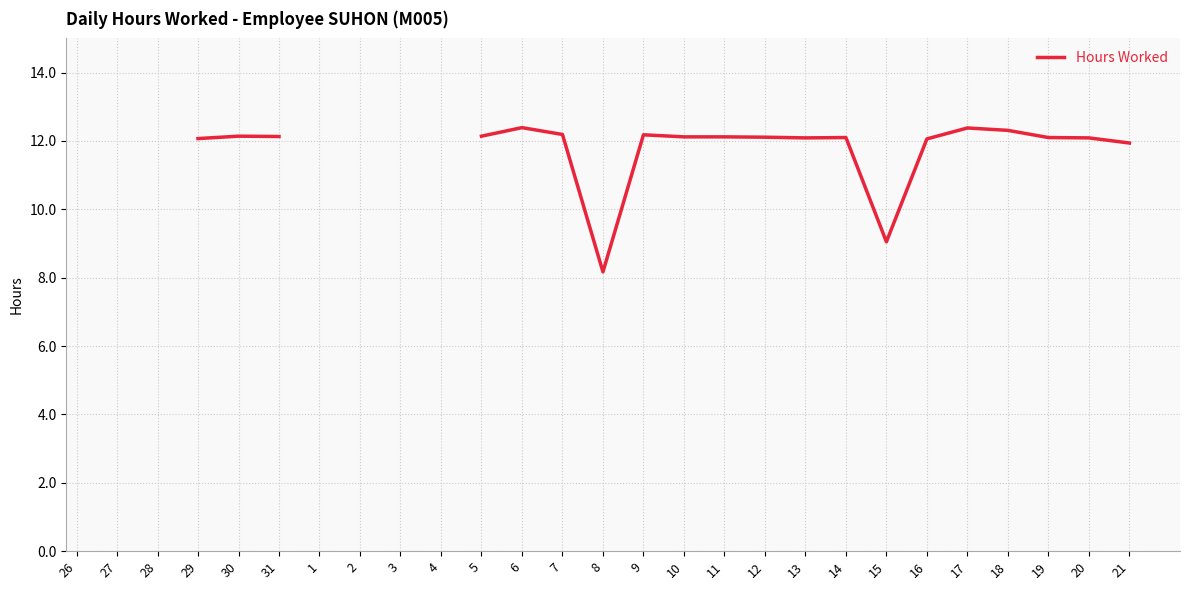

What position from the left is 18?

24